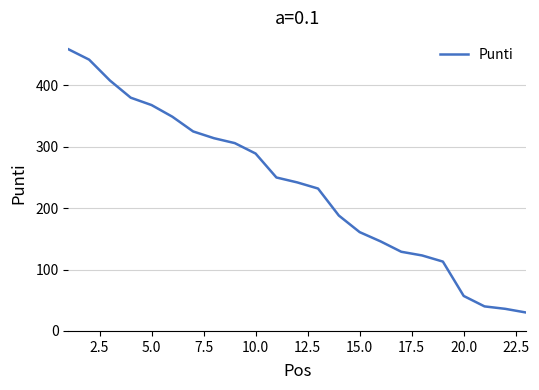

What is the maximum value shown in the chart?

459